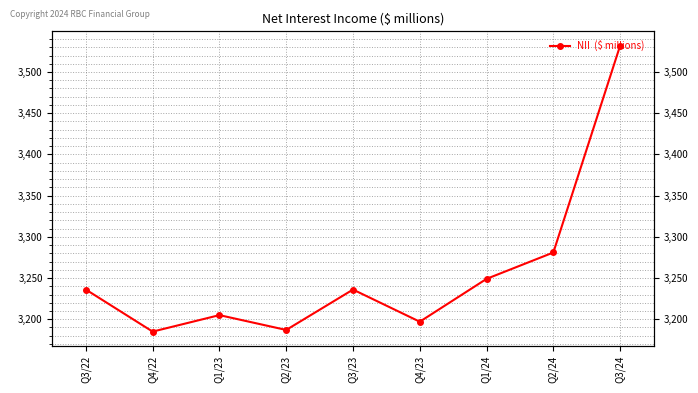

Reading left to right, extract all data points from this chart.

Q3/22=3236	Q4/22=3185	Q1/23=3205	Q2/23=3187	Q3/23=3236	Q4/23=3197	Q1/24=3249	Q2/24=3281	Q3/24=3532